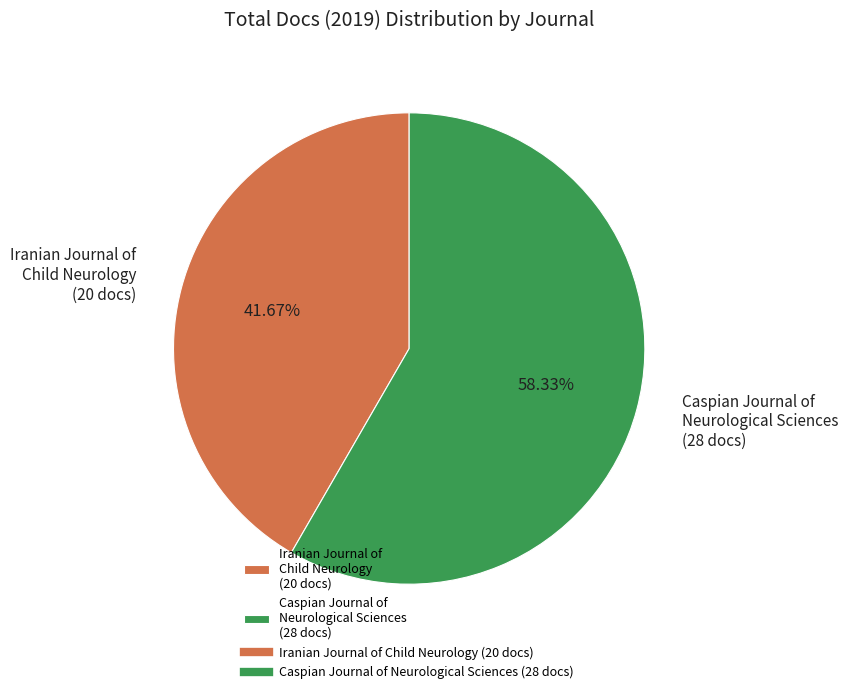

What is the total percentage of Iranian Journal of Child Neurology and Caspian Journal of Neurological Sciences?

100.0%